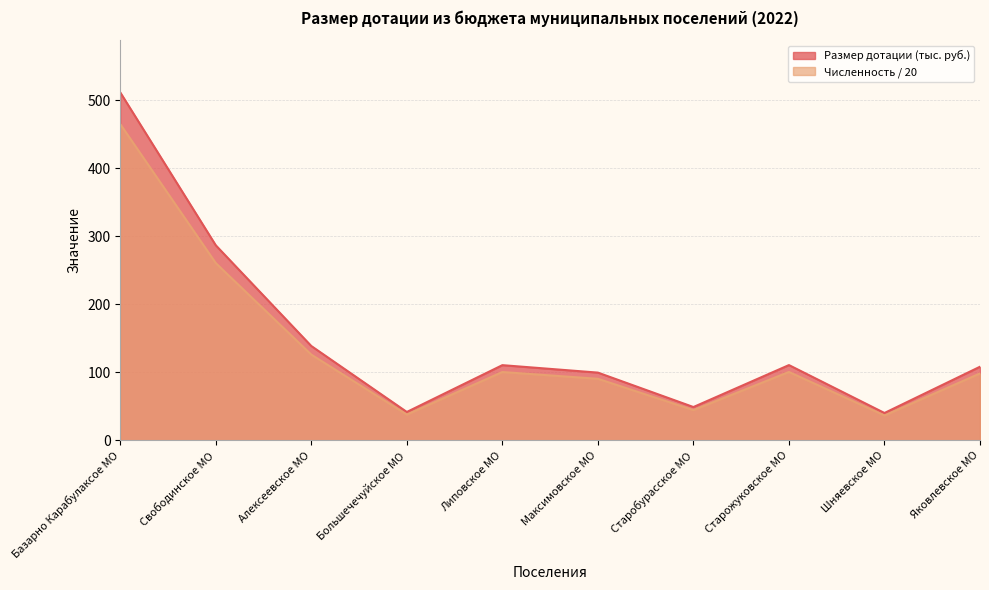

At which category does the chart reach its peak across all series?

Базарно Карабулаксое МО